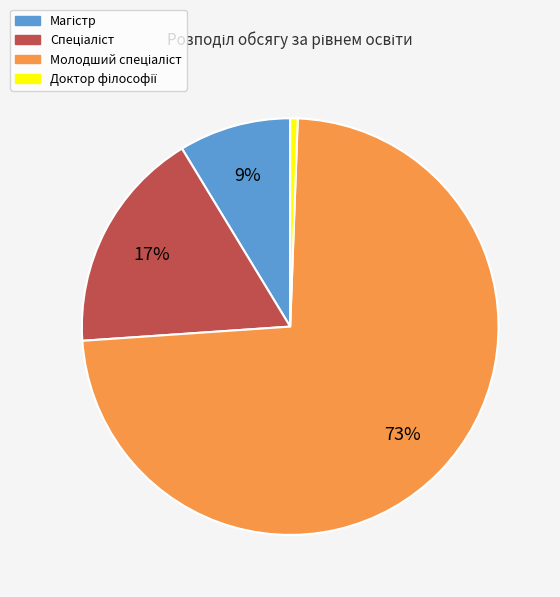

To the nearest percent, what is the average slice percentage?

25%